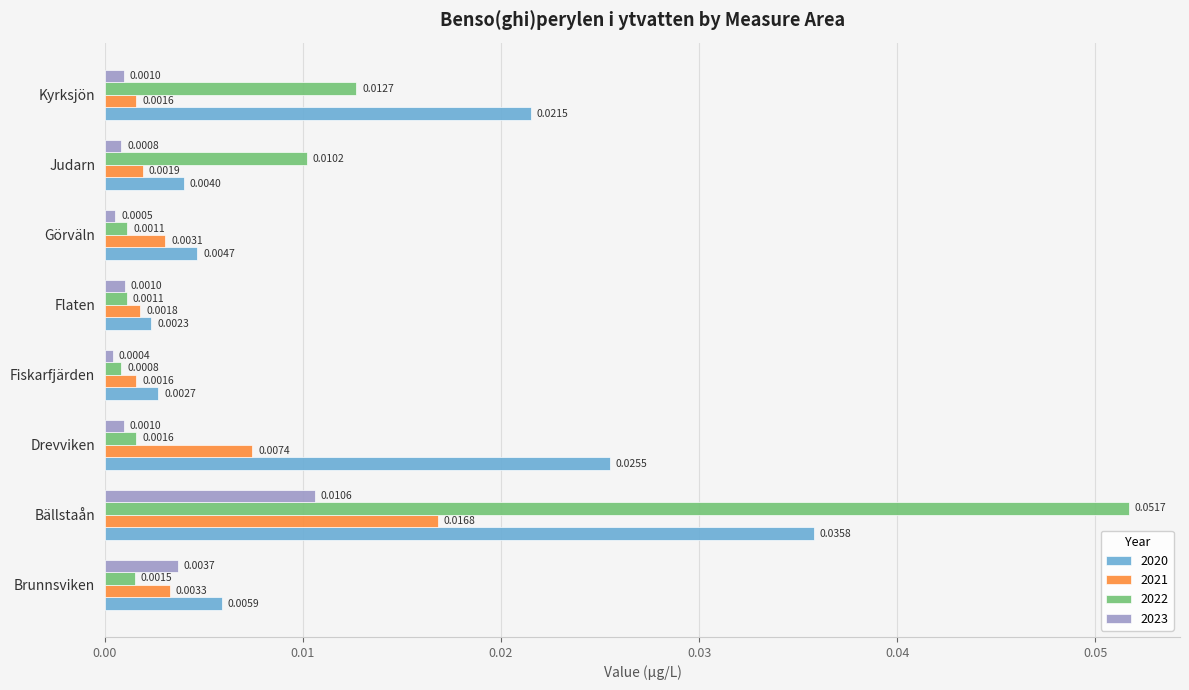

Rank the series by their maximum value, from highest to lowest.

2022, 2020, 2021, 2023